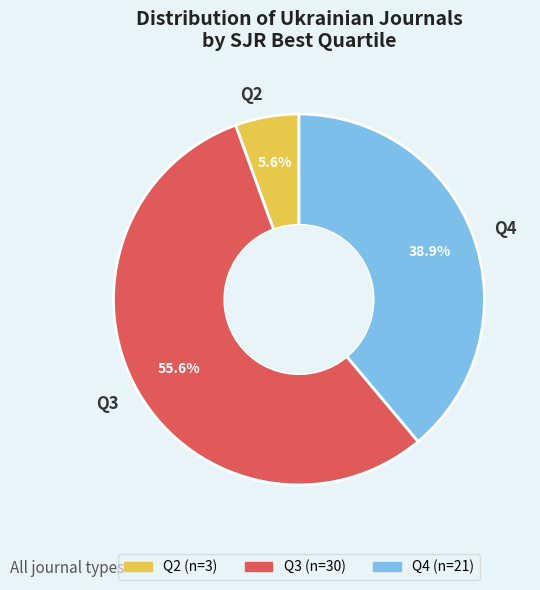

Do Q3 and Q2 together represent more than half of the pie?

Yes